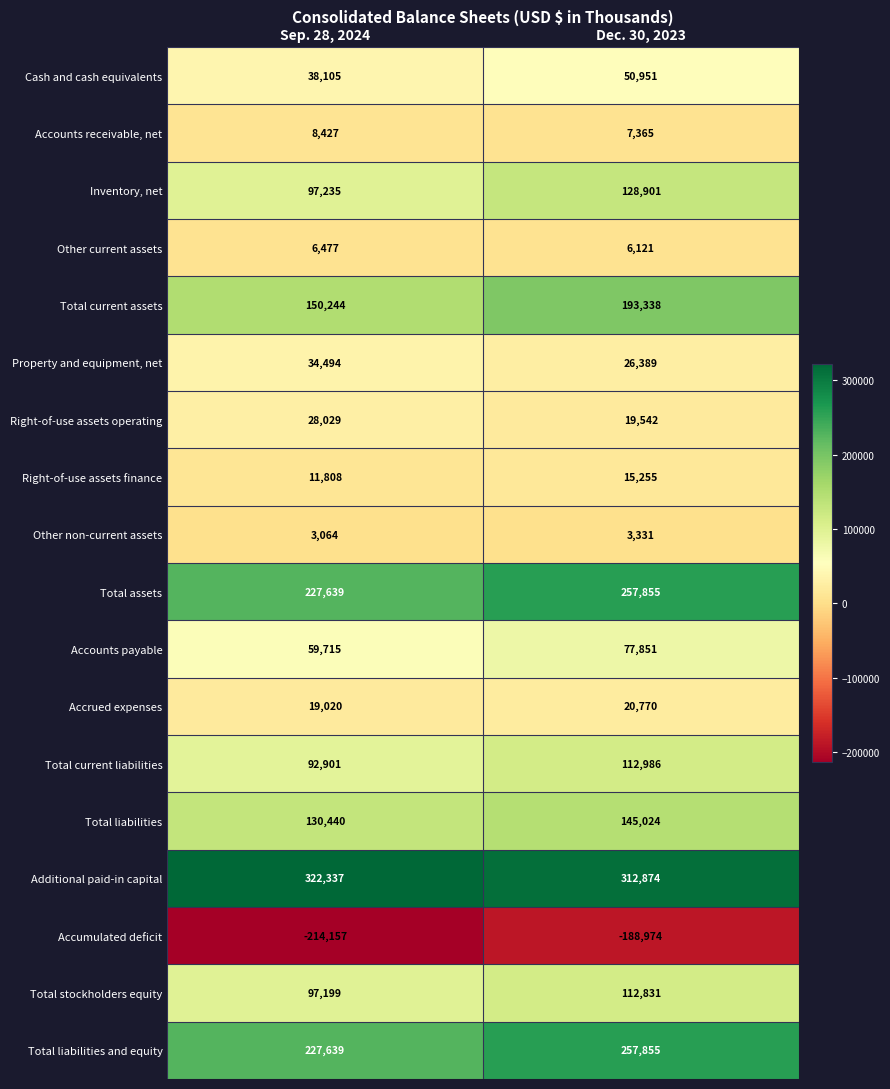

Which series has the largest range (max minus min)?

Total current assets